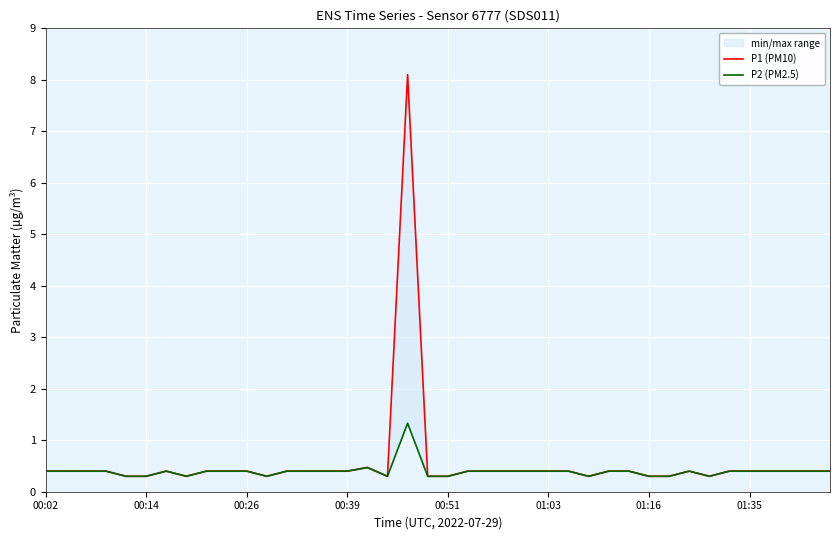

At how many categories does at least one series exceed 1?

1